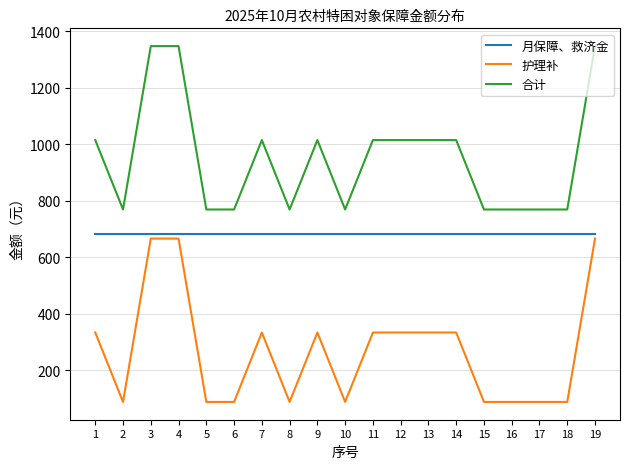

Is the value of 合计 at 5 greater than the value of 护理补 at 7?

Yes